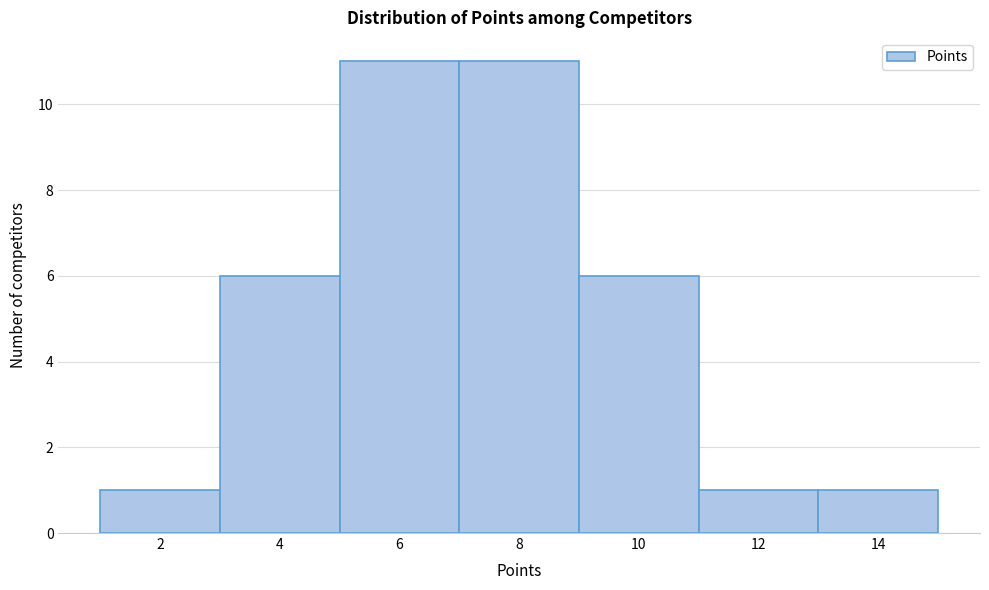

Reading left to right, transcribe this chart: for each bar, give the range it covers on the x-axis and its height. The values are not printed on the chart, so give them approximately, as read against the axis.

1 to 3: 1
3 to 5: 6
5 to 7: 11
7 to 9: 11
9 to 11: 6
11 to 13: 1
13 to 15: 1